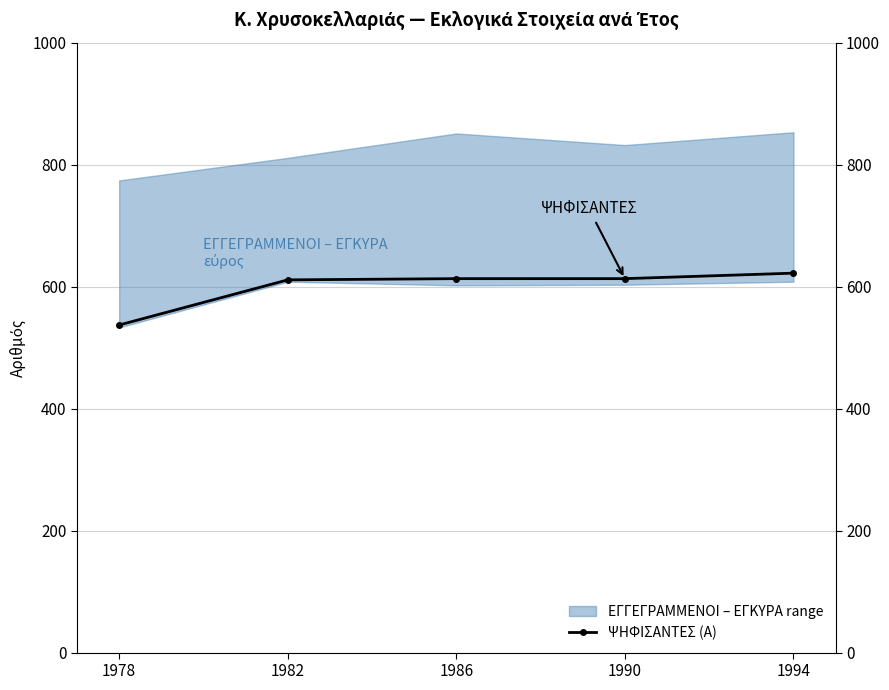

True or false: the data shows 537 at 1978.

True